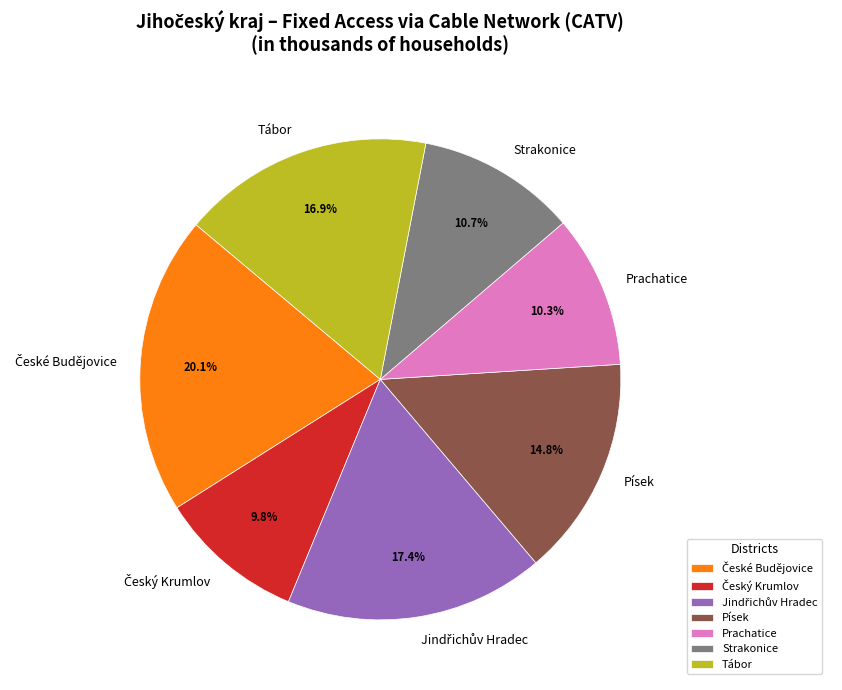

Does any single category account for the majority?

No